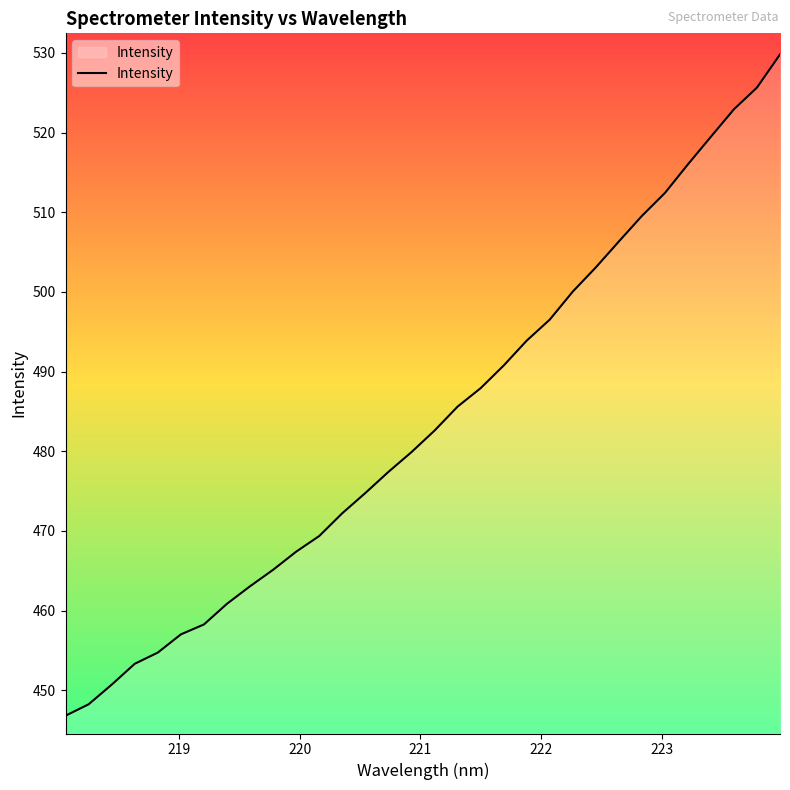

Does the chart display data point markers on the line(s)?

No